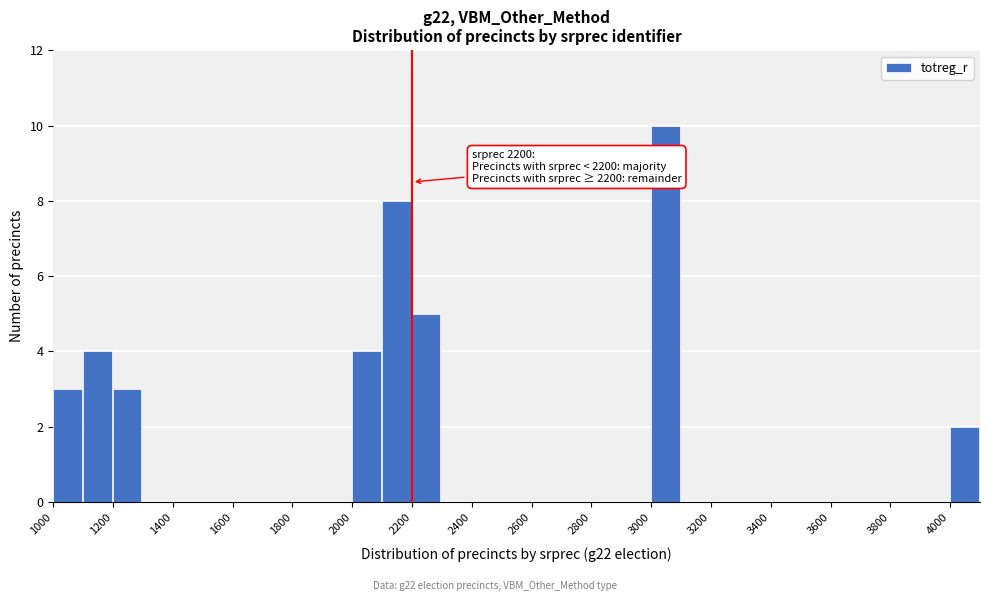

Over which range of the x-axis is the bar tallest?

3000 to 3100